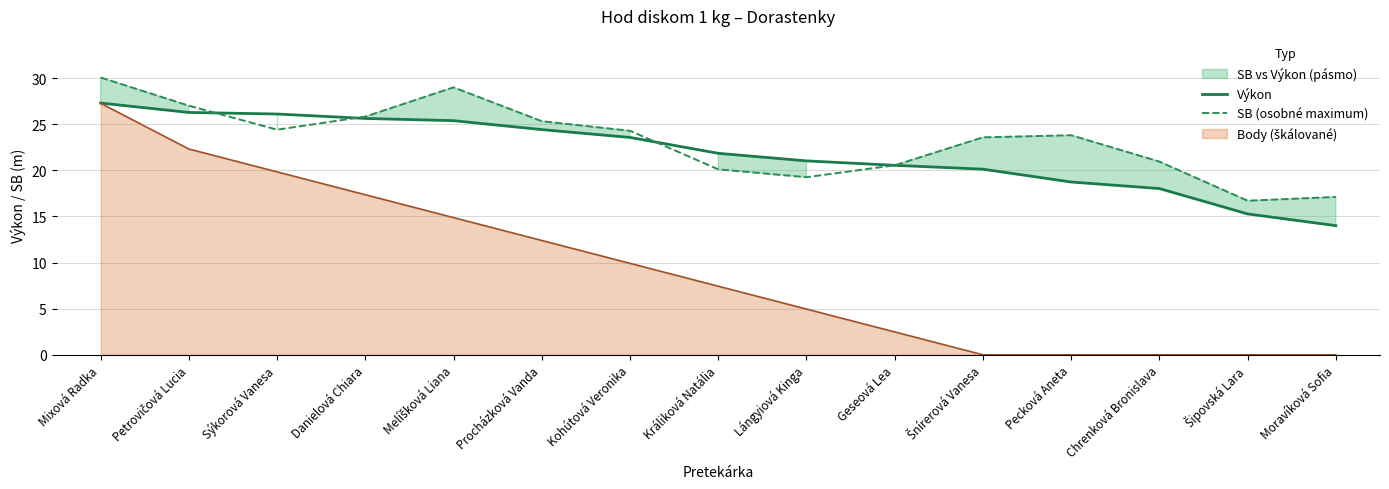

What is the sum of the SB (osobné maximum) values at Danielová Chiara and Petrovičová Lucia?

52.8